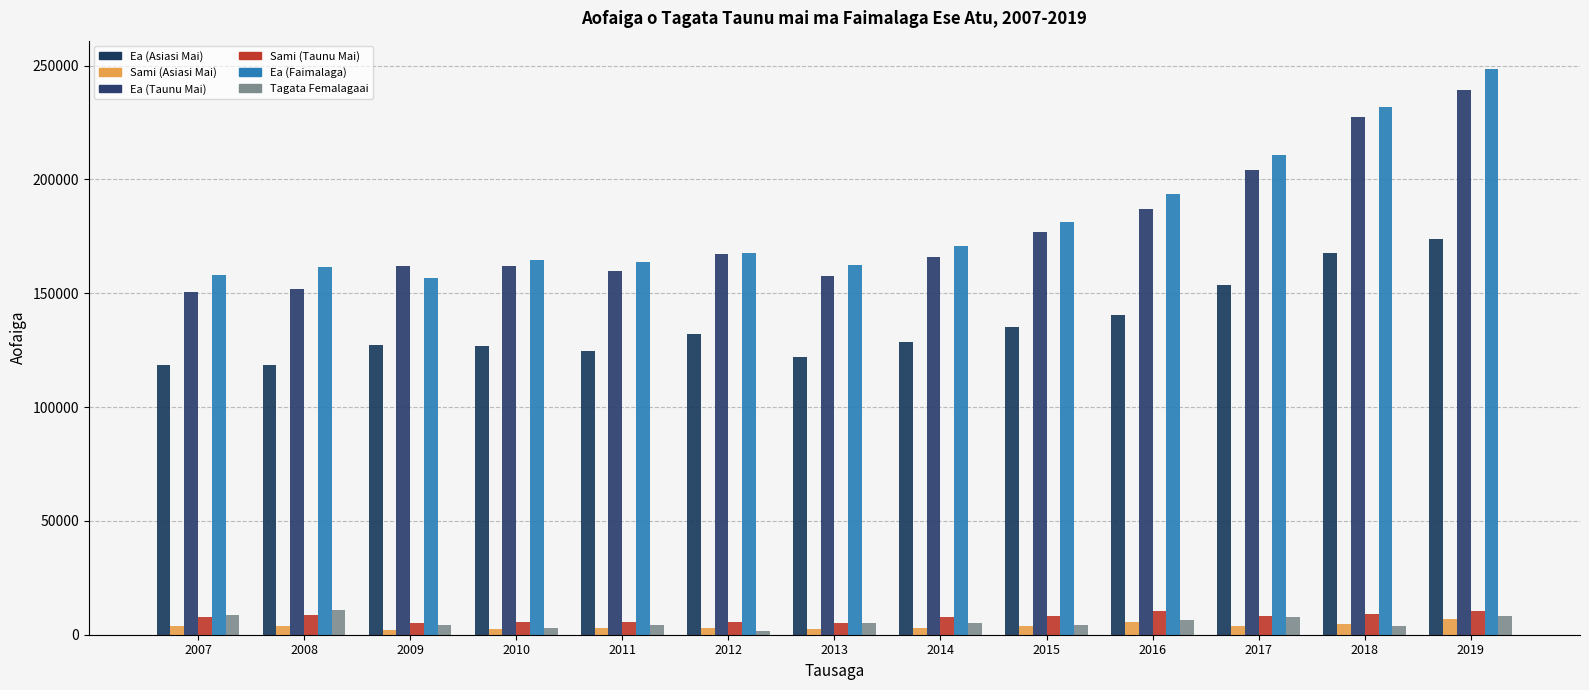

The Tagata Femalagaai series shows 4230 at 2015. True or false?

True